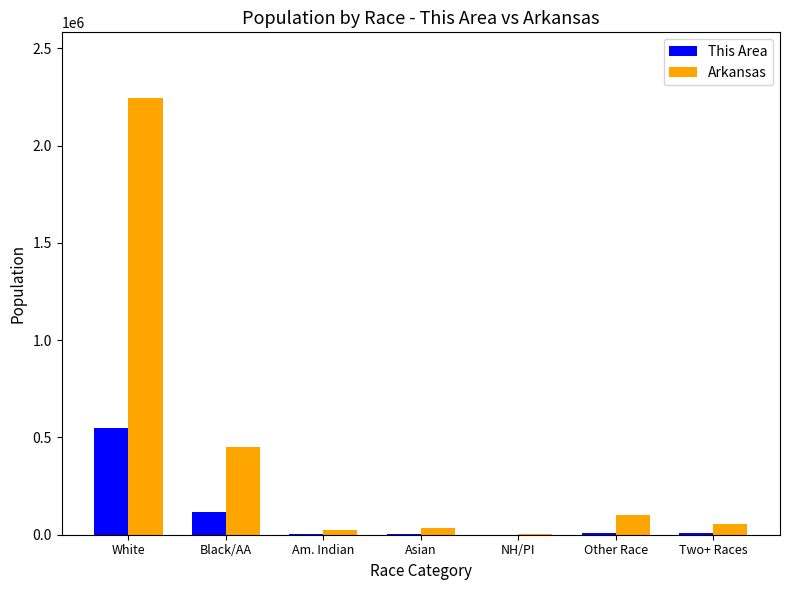

Count the number of data series in this chart.

2